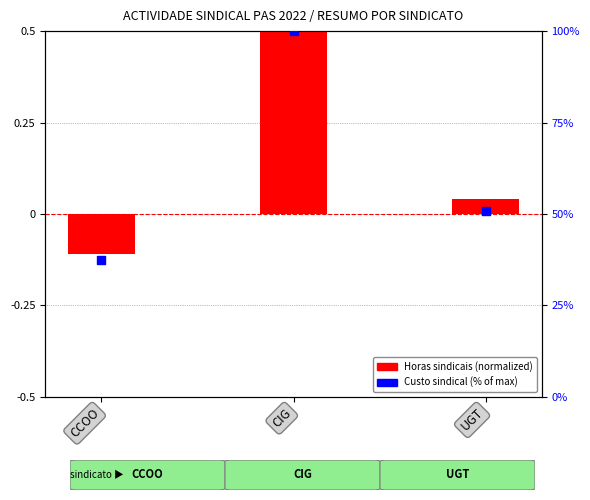

Which series reaches the maximum Y coordinate?

Custo sindical (% of max)